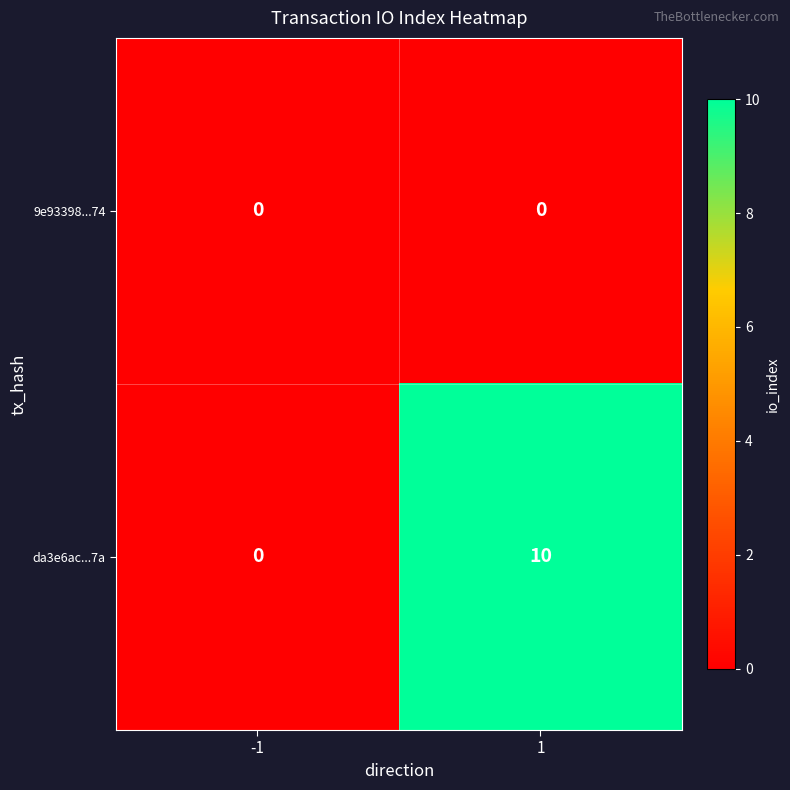

Which series has the largest total across all categories?

da3e6ac...7a